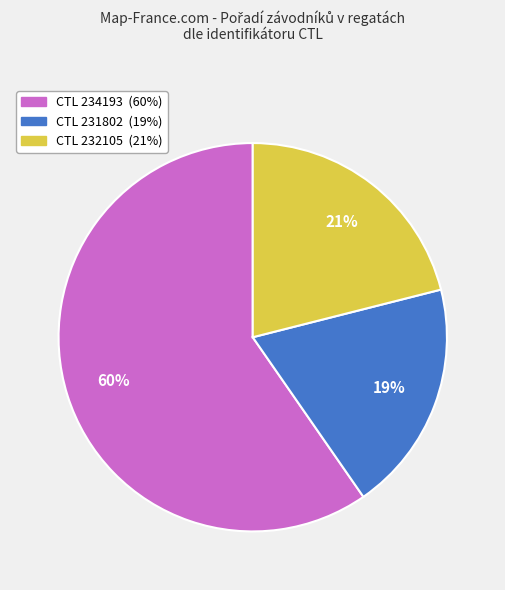

To the nearest percent, what is the average slice percentage?

33%